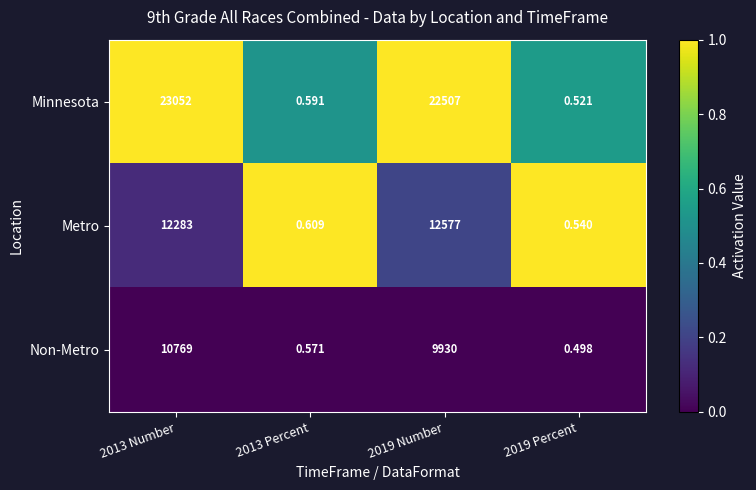

Rank the series at 2013 Number from lowest to highest value.

Non-Metro, Metro, Minnesota